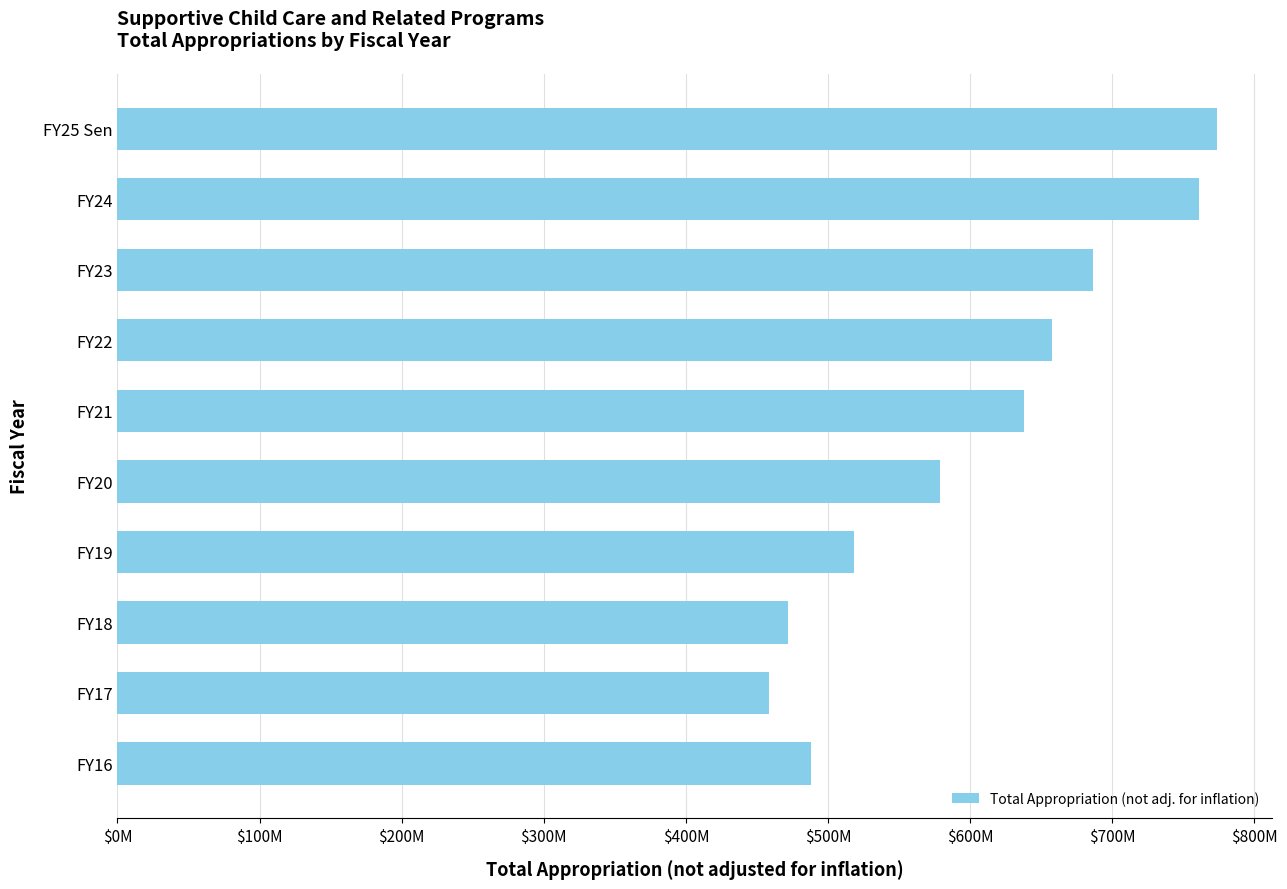

Are the bars horizontal?

Yes